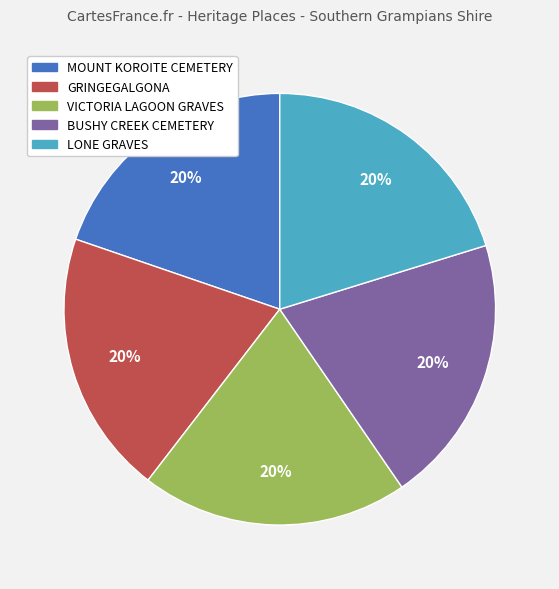

Is it true that GRINGEGALGONA is 20% of the pie?

True